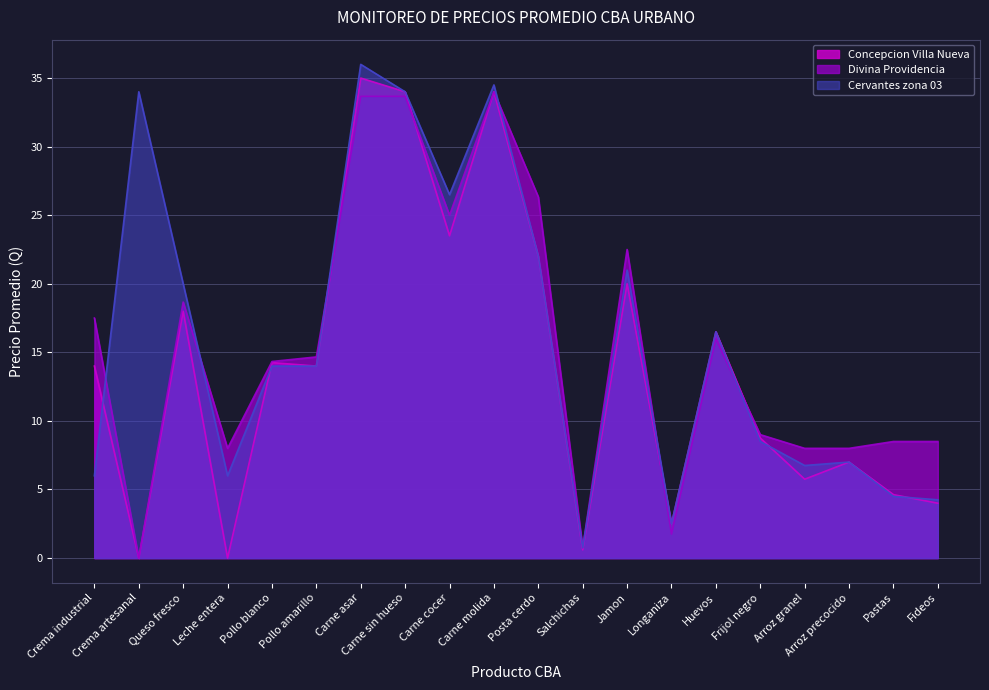

Which series has the widest spread of values?

Cervantes zona 03